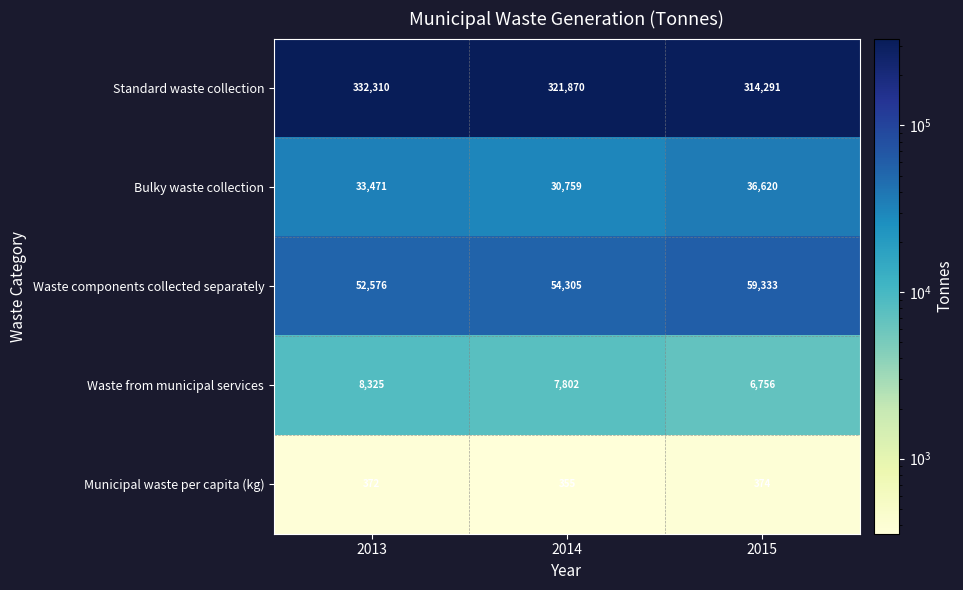

What is the difference between the maximum and minimum values in the Waste components collected separately series?

6757